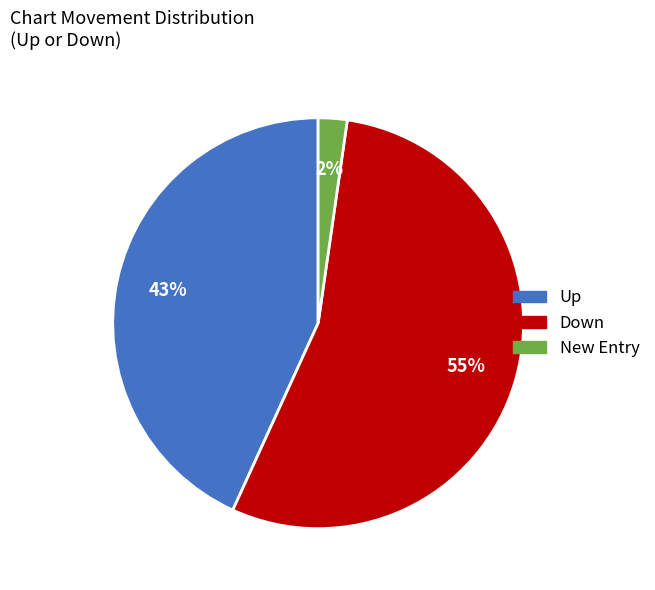

To the nearest percent, what is the difference between the New Entry and Up slice percentages?

41%